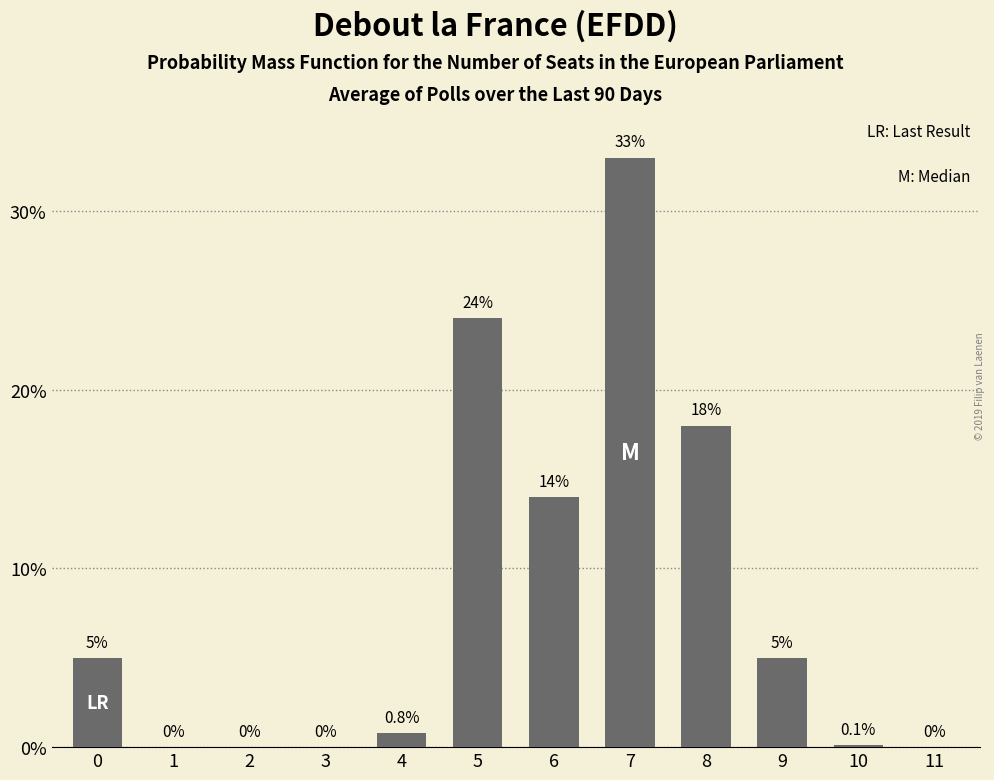

Reading left to right, list all the values displayed in this chart.

0=5.0	1=0.0	2=0.0	3=0.0	4=0.8	5=24.0	6=14.0	7=33.0	8=18.0	9=5.0	10=0.1	11=0.0